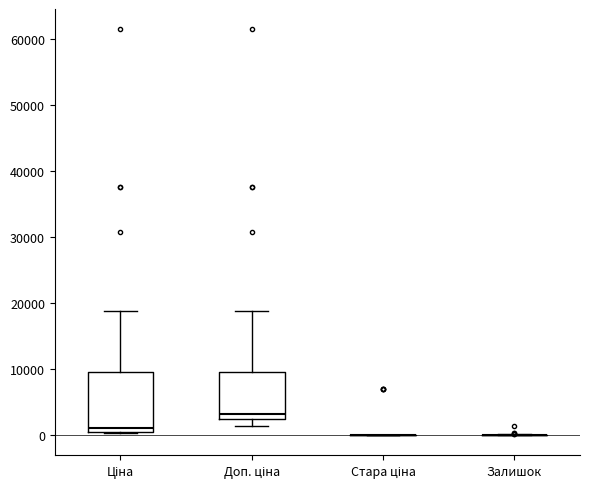

Comparing the boxes themselves (not the whiskers), which one is the tallest?

Ціна